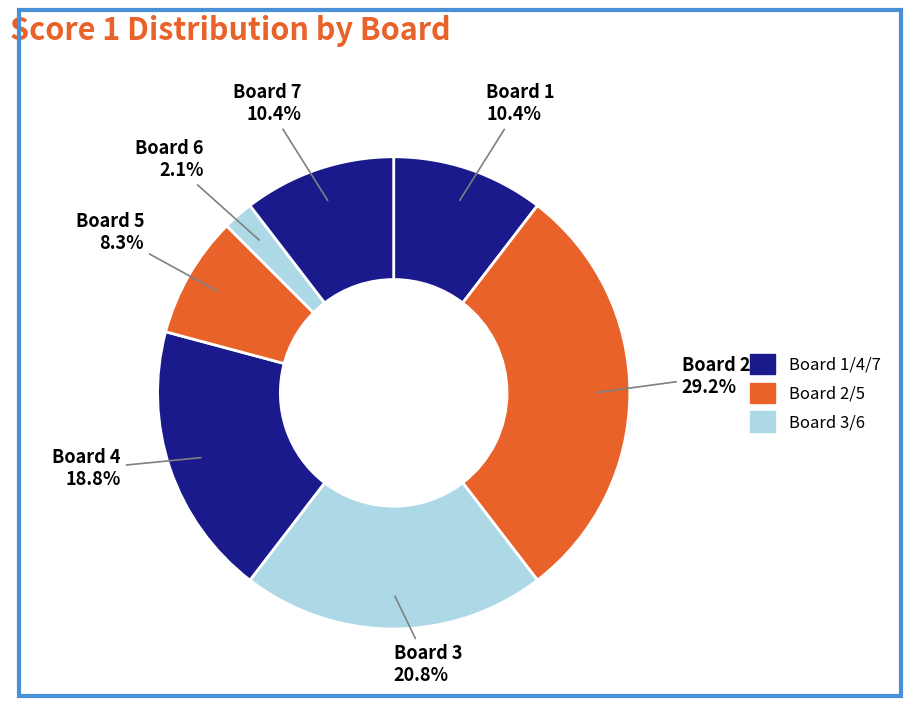

Count the number of slices in the pie.

7